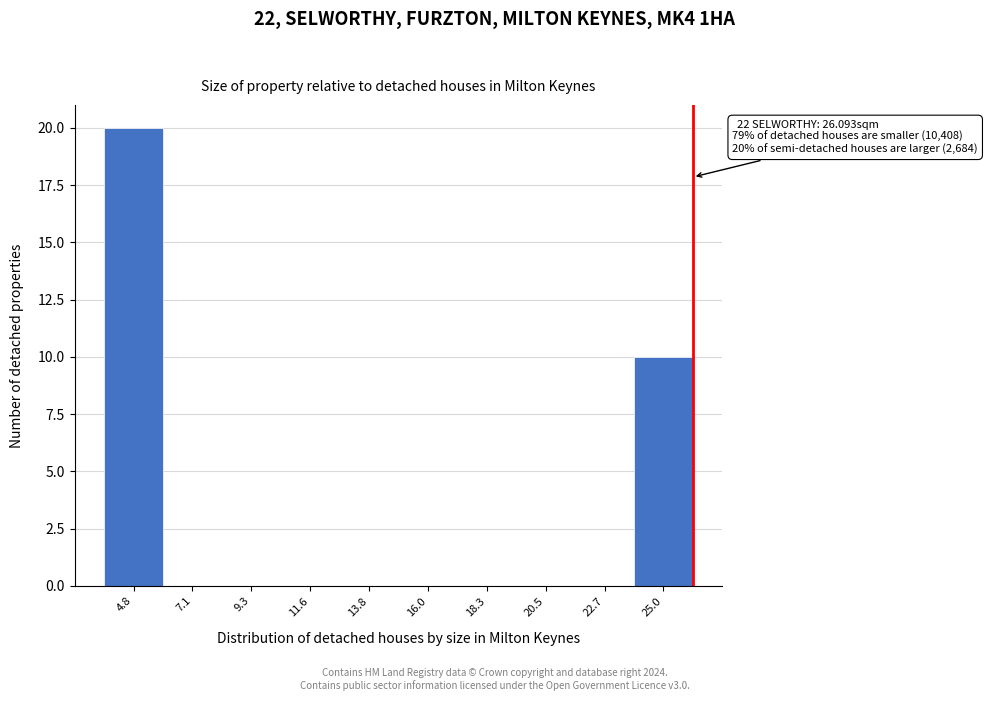

Which range on the x-axis has the tallest bar?

3.5 to 6.0